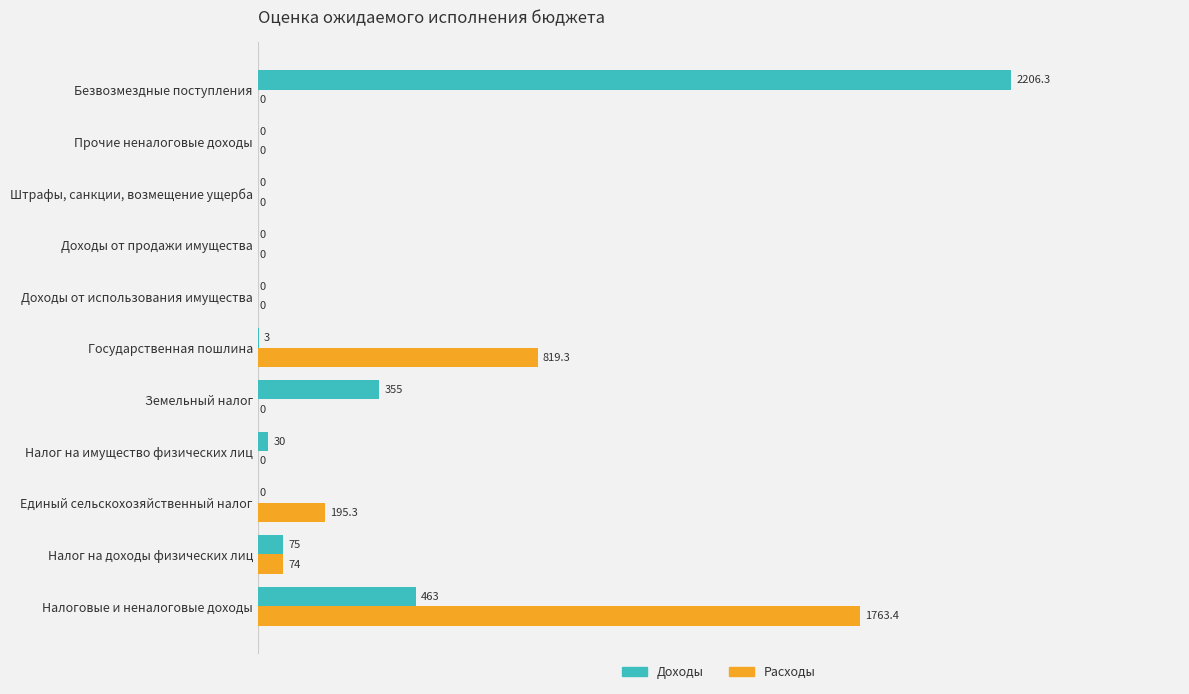

At which category is the sum across all series the highest?

Налоговые и неналоговые доходы